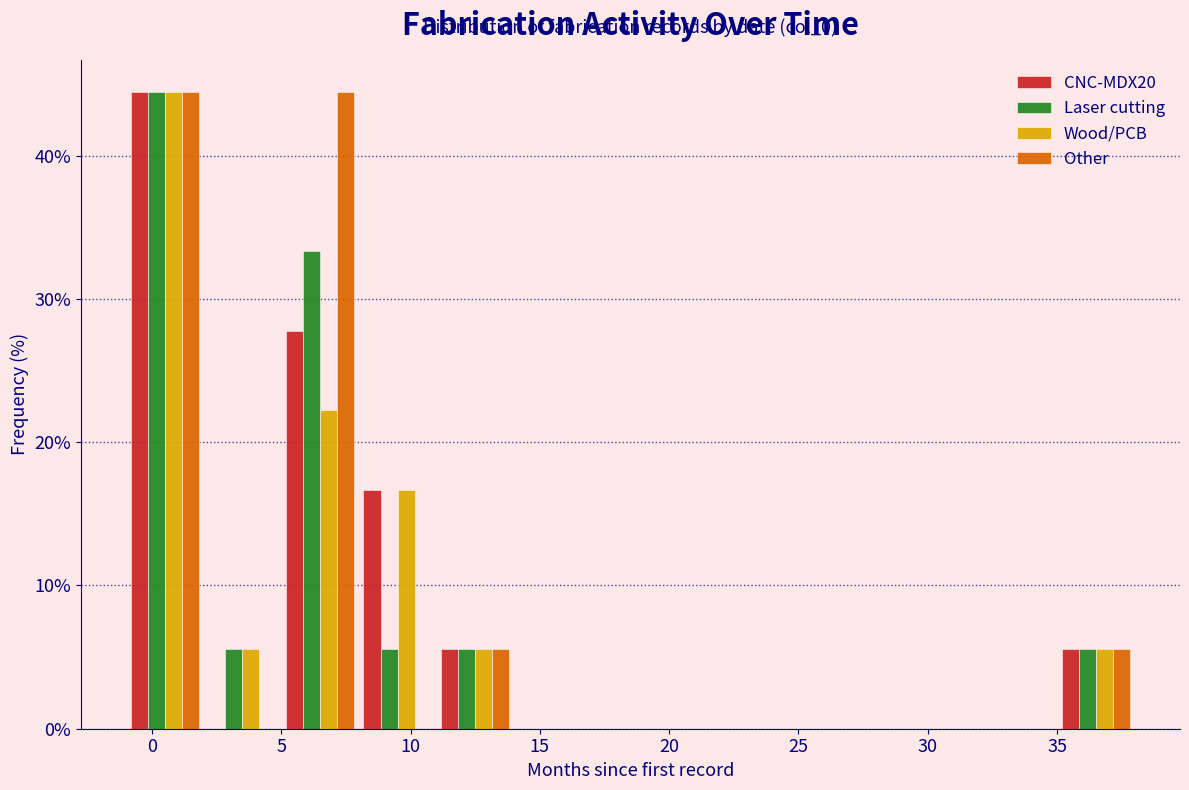

In the CNC-MDX20 series, which range on the x-axis has the tallest bar?

-1 to 2